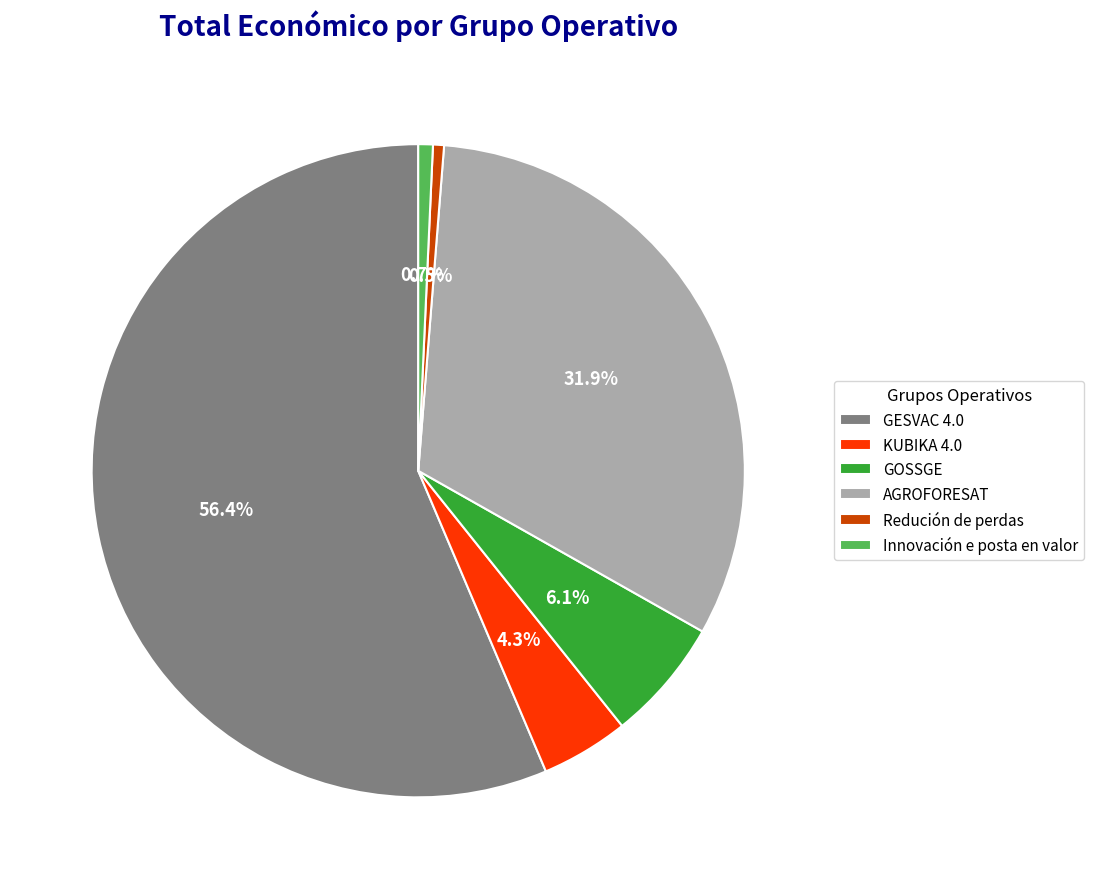

Approximately how many times larger is the value at GOSSGE compared to AGROFORESAT?

0.2